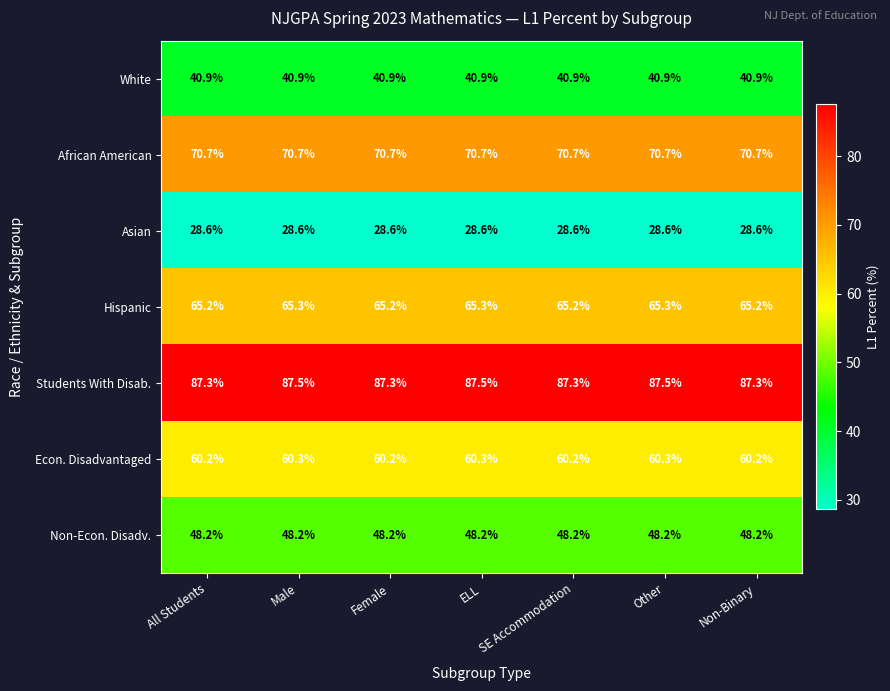

What is the minimum value shown in the chart?

28.6